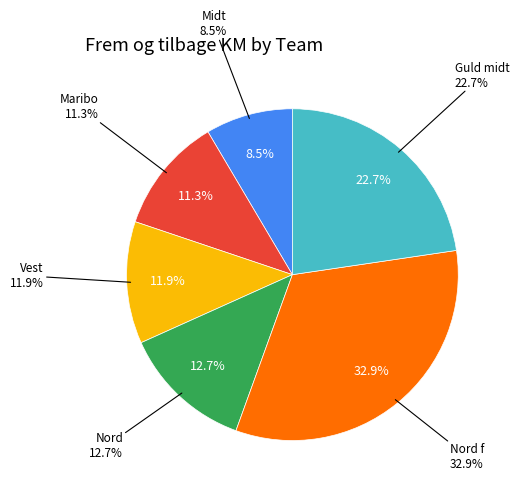

The Maribo slice represents 11% of the pie. True or false?

True